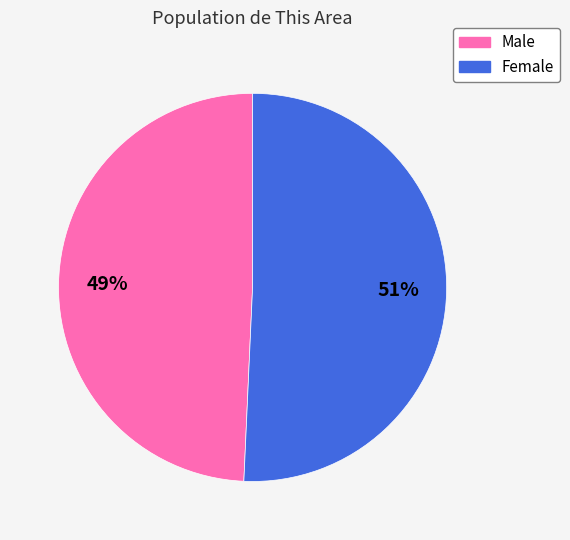

Between Female and Male, which is larger?

Female